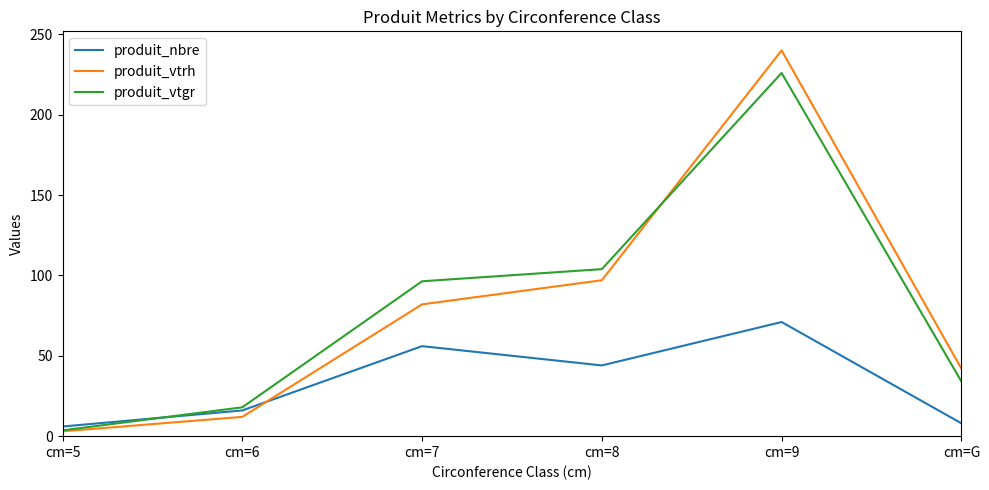

How many interior local peaks does the produit_vtrh series have?

1